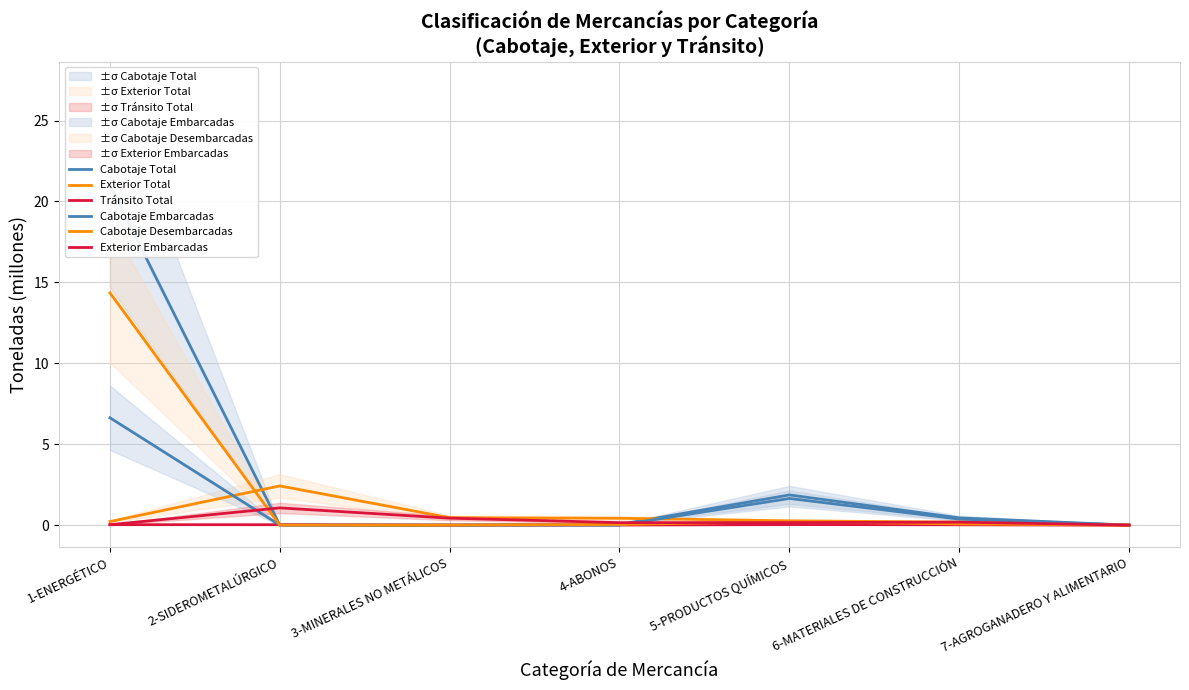

How many lines are shown in the chart?

6